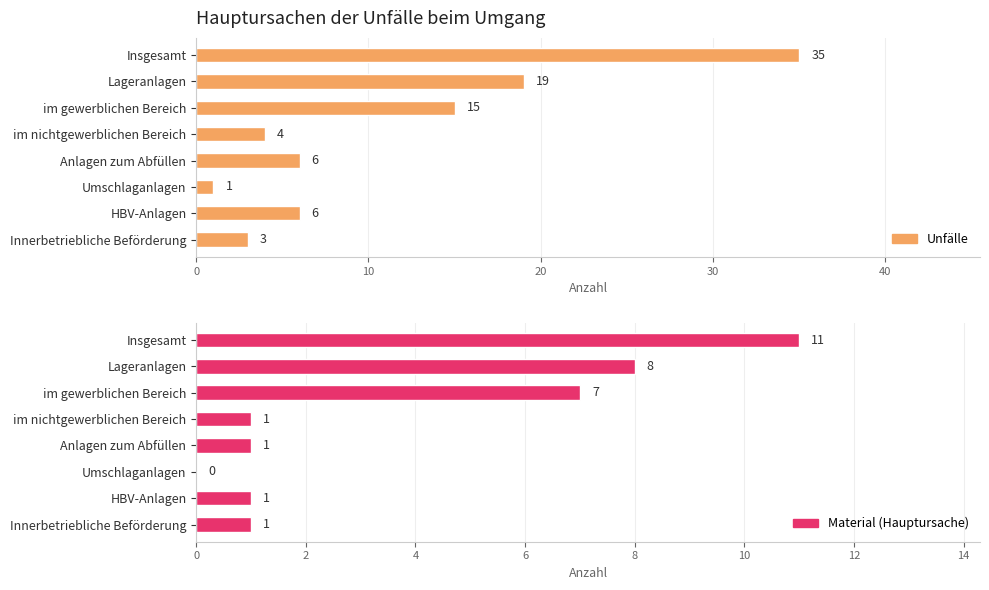

How many data points does each series have?

8